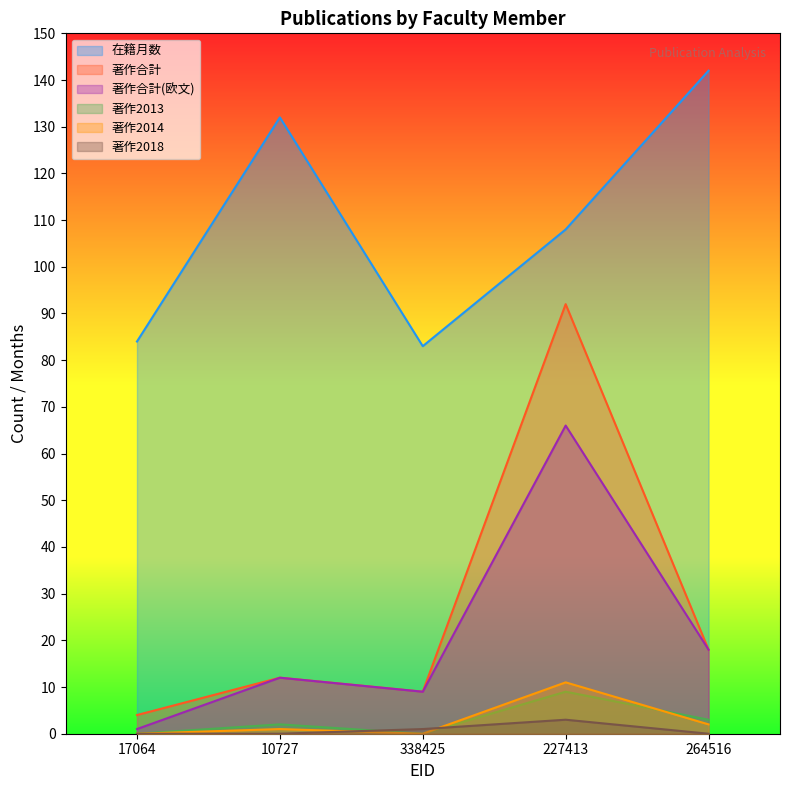

How many interior local peaks does the 著作2013 series have?

2